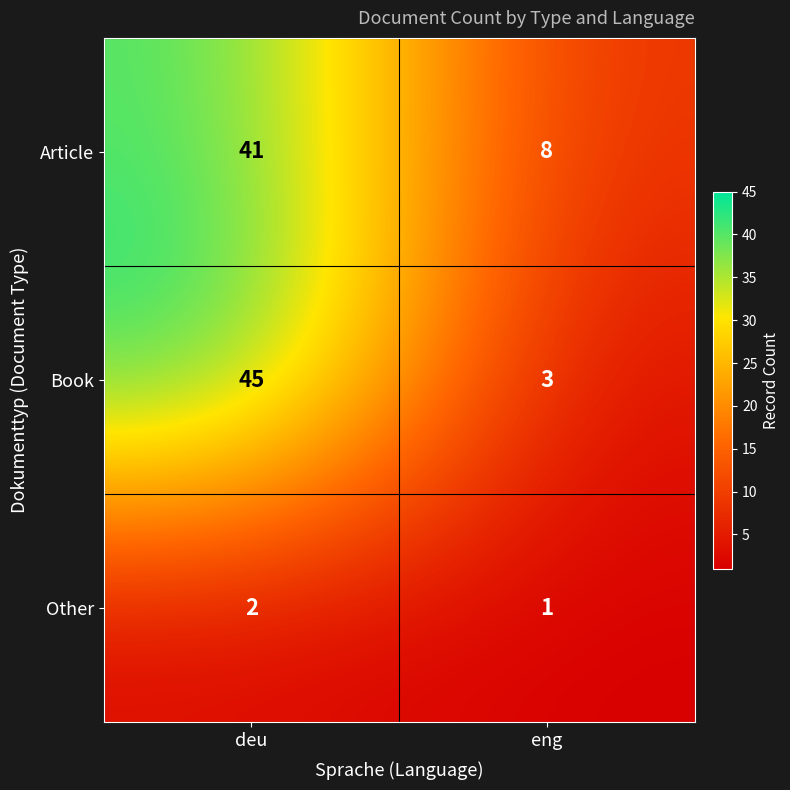

Count the number of categories in the chart.

2